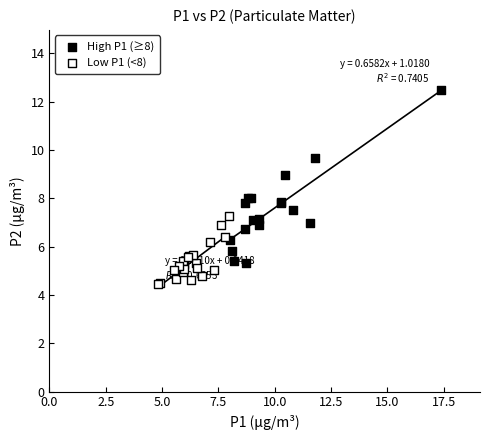

Which series contains the lowest Y value?

Low P1 (<8)